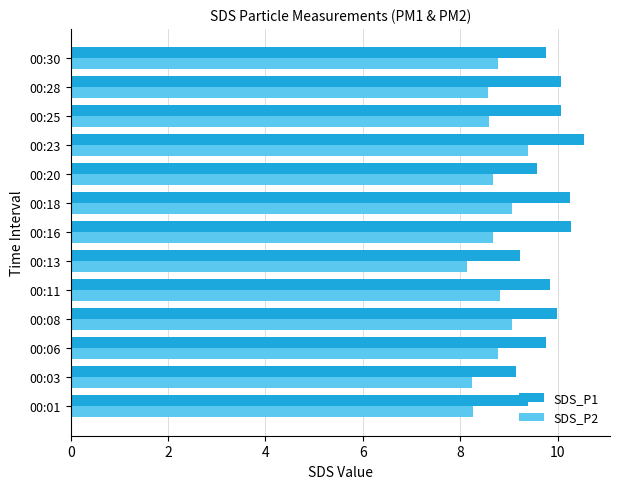

List the series in order of their peak value, highest first.

SDS_P1, SDS_P2